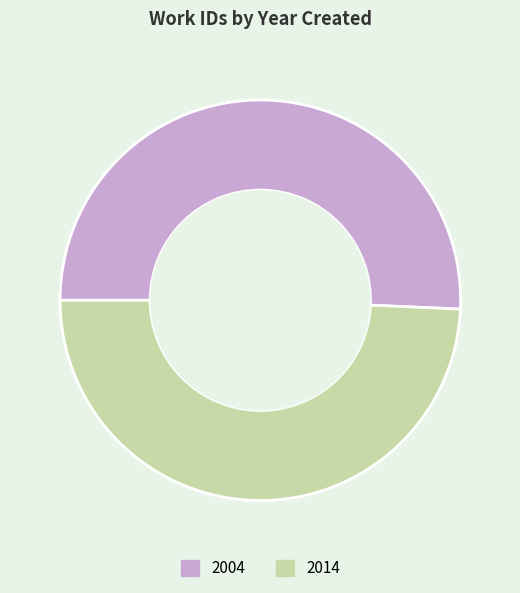

The 2014 slice represents 56% of the pie. True or false?

False